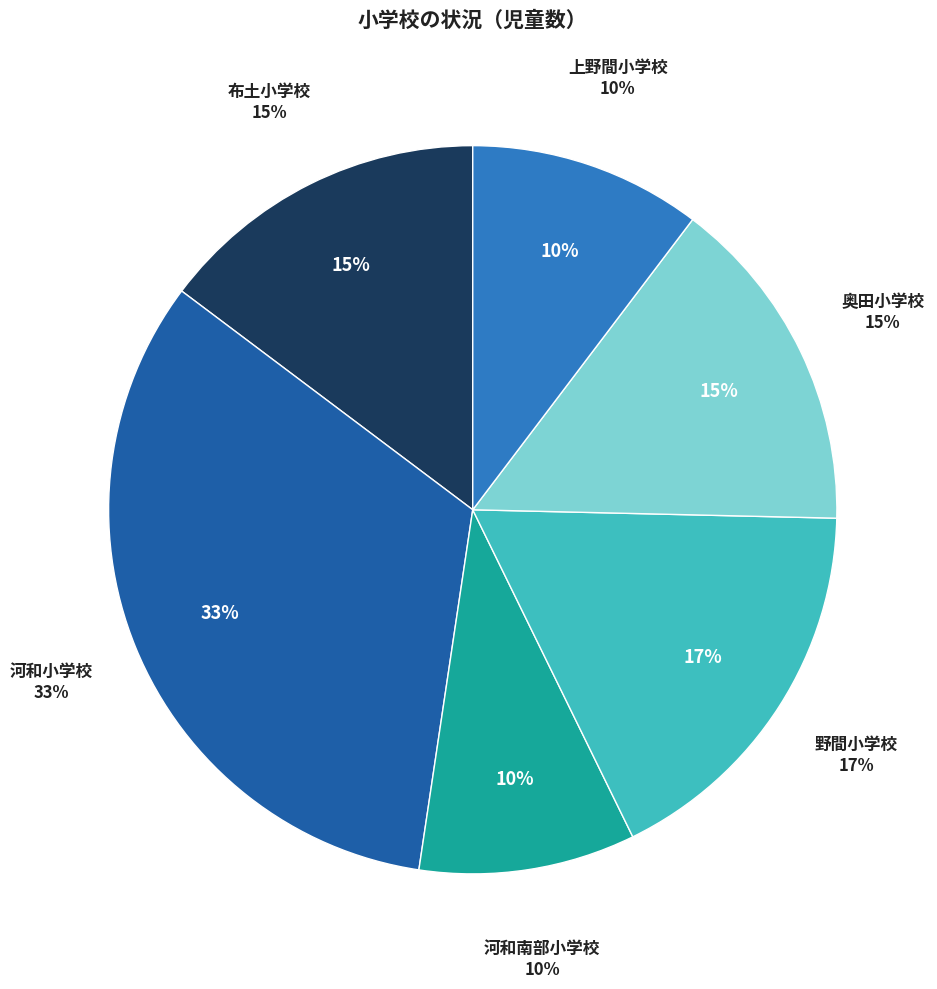

Is it true that 布土小学校 is 15% of the pie?

True